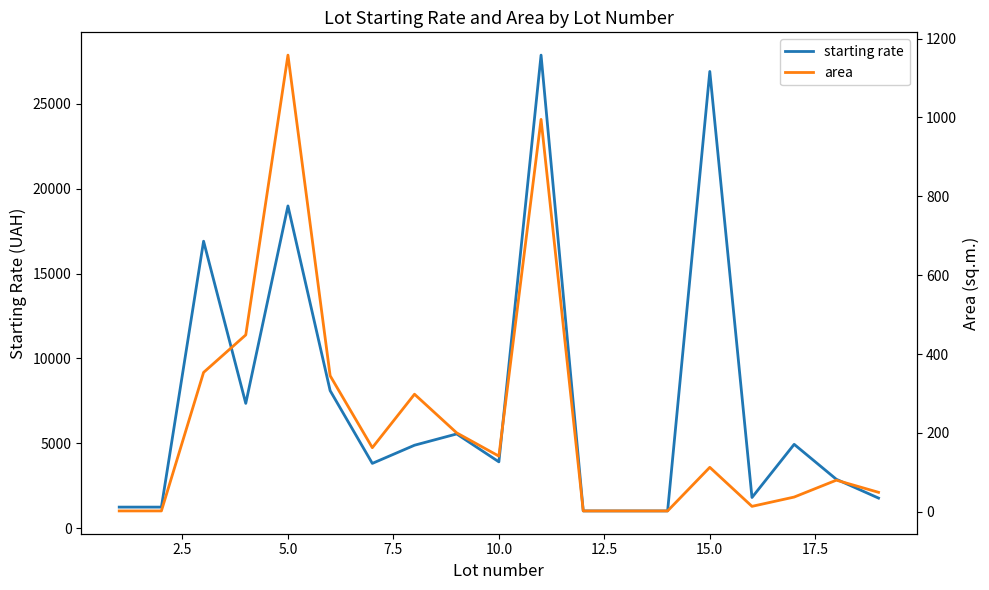

At how many categories does at least one series exceed 9775?

4